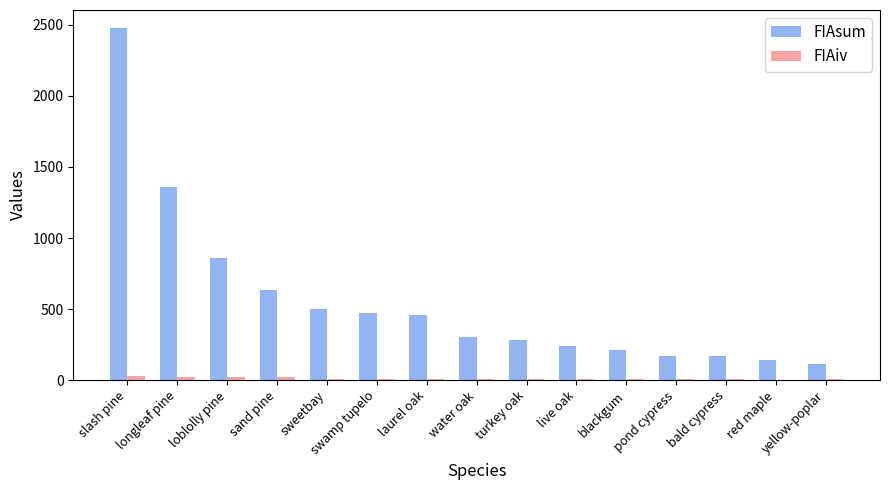

Where does the FIAiv series first go above 8?

slash pine